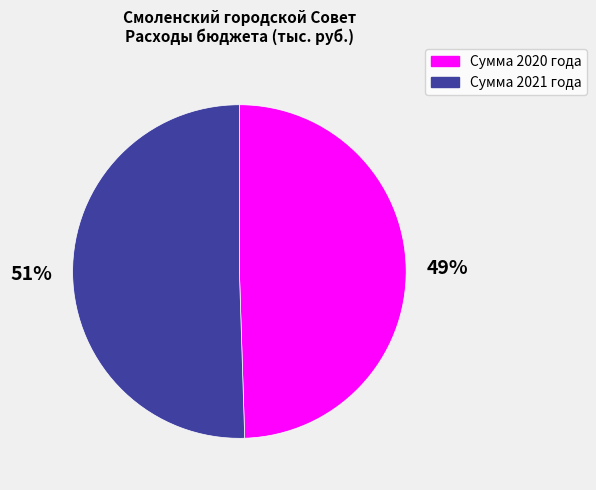

Rank the categories by value from highest to lowest.

Сумма 2021 года, Сумма 2020 года